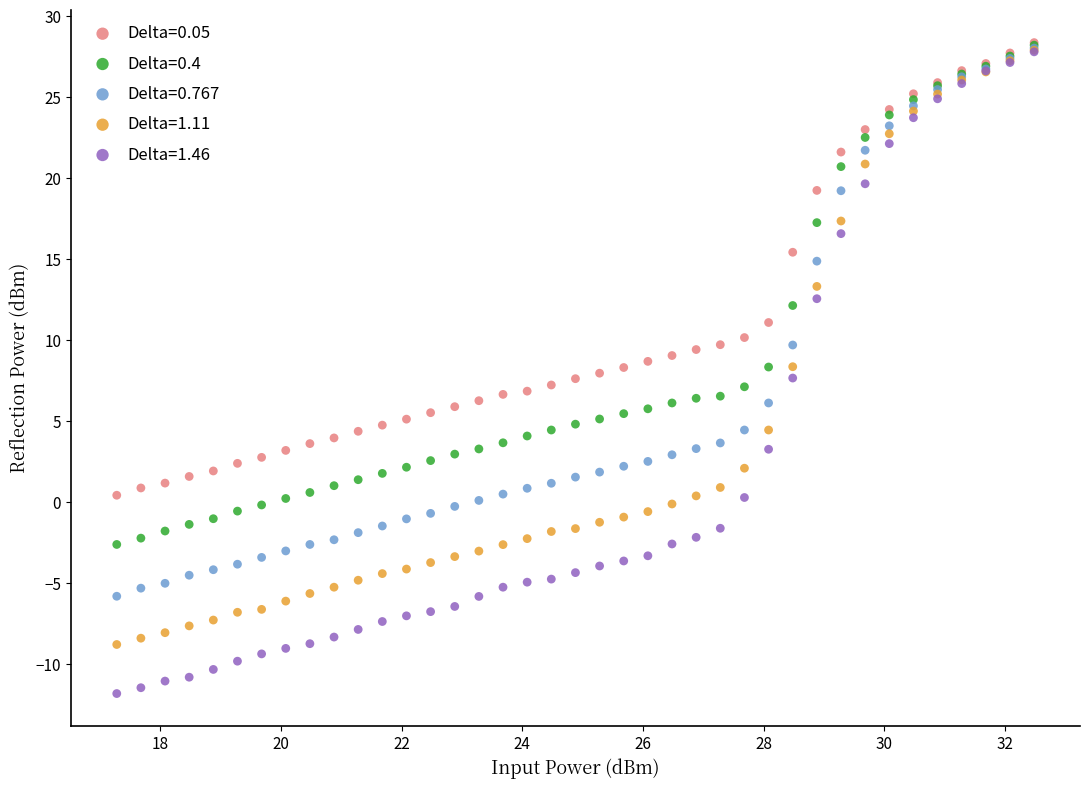

Which series has the largest Y range (max minus min)?

Delta=1.46